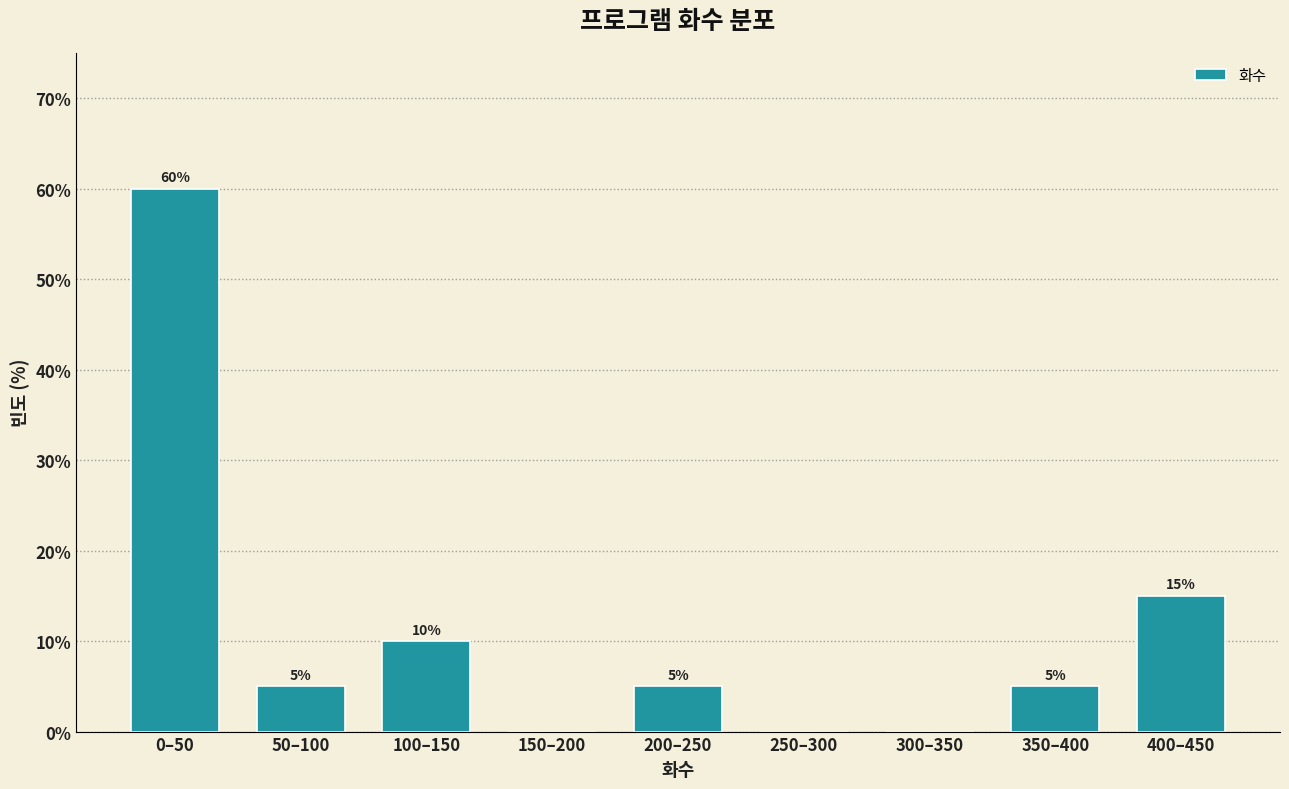

Reading left to right, what are all the values shown in this chart?

0–50=60	50–100=5	100–150=10	150–200=0	200–250=5	250–300=0	300–350=0	350–400=5	400–450=15